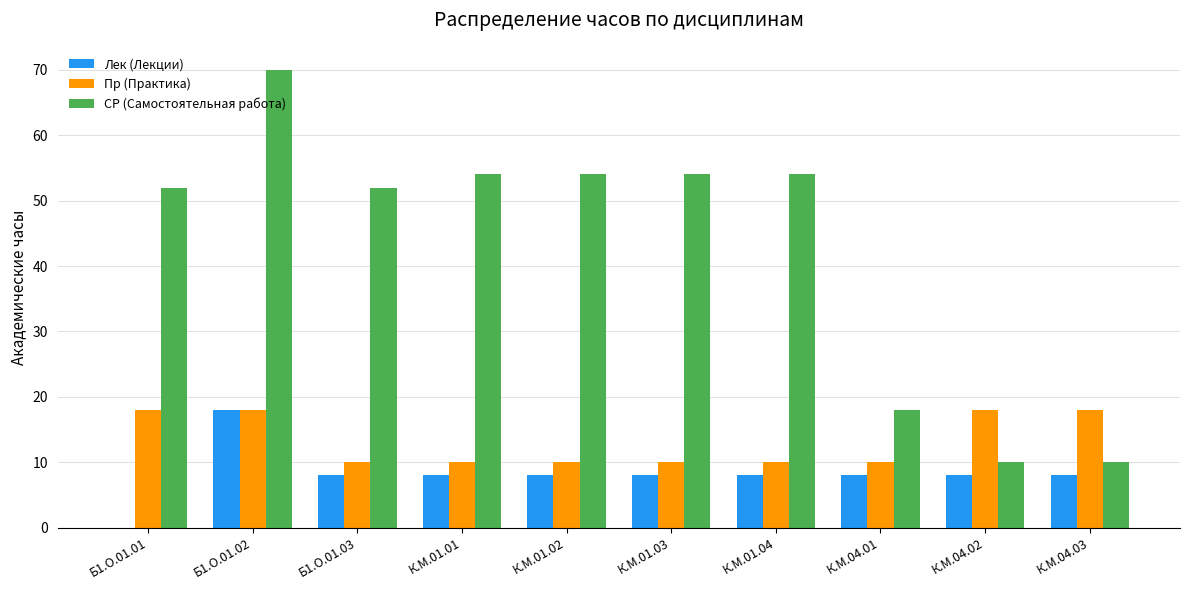

Which category has the highest value across all series?

Б1.О.01.02